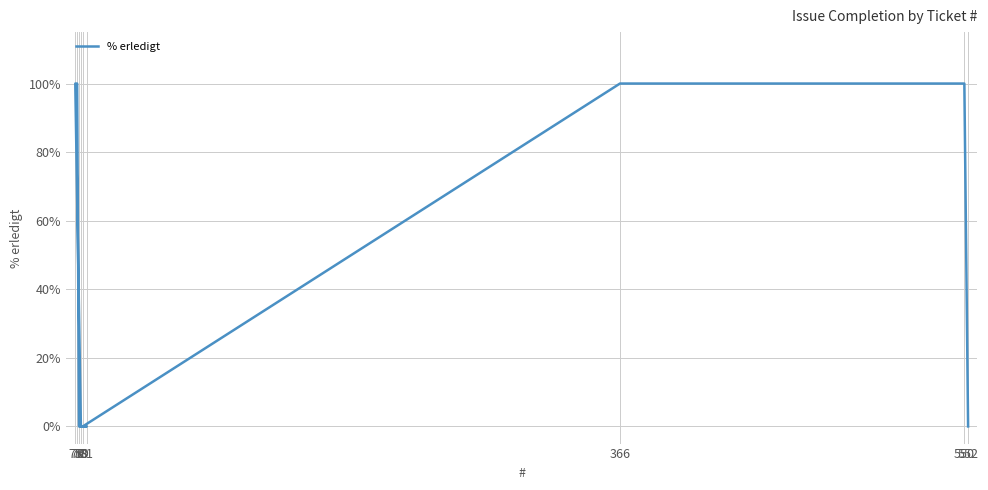

Reading left to right, what are all the values shown in this chart?

0	100	100	0	0	0	100	100	0